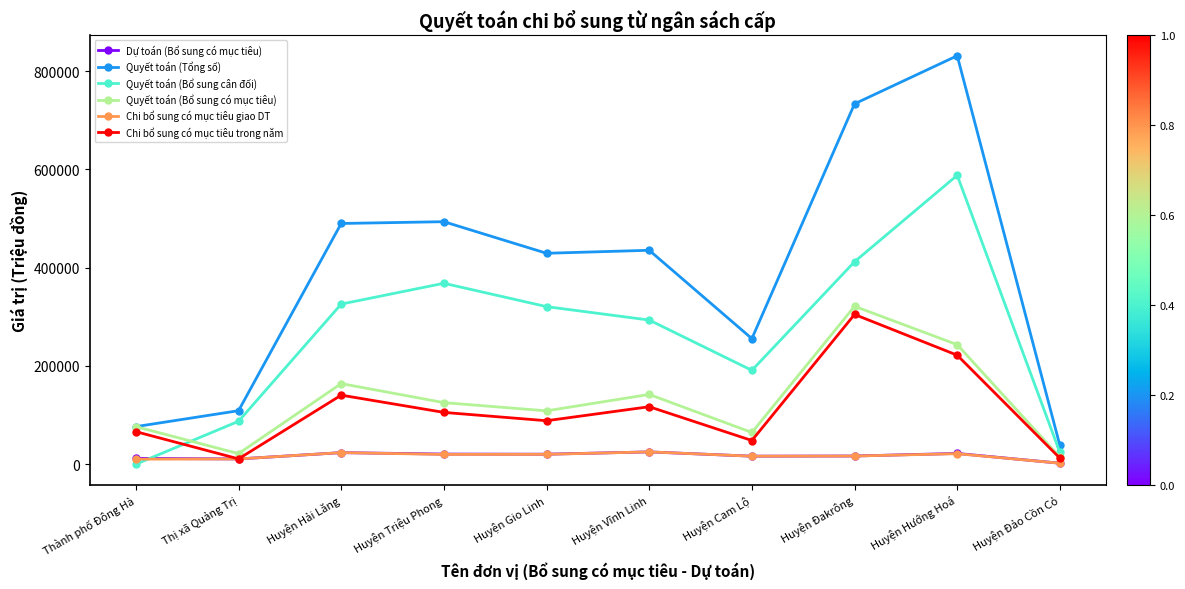

What is the sum of all Quyết toán (Tổng số) values?

3891403.3